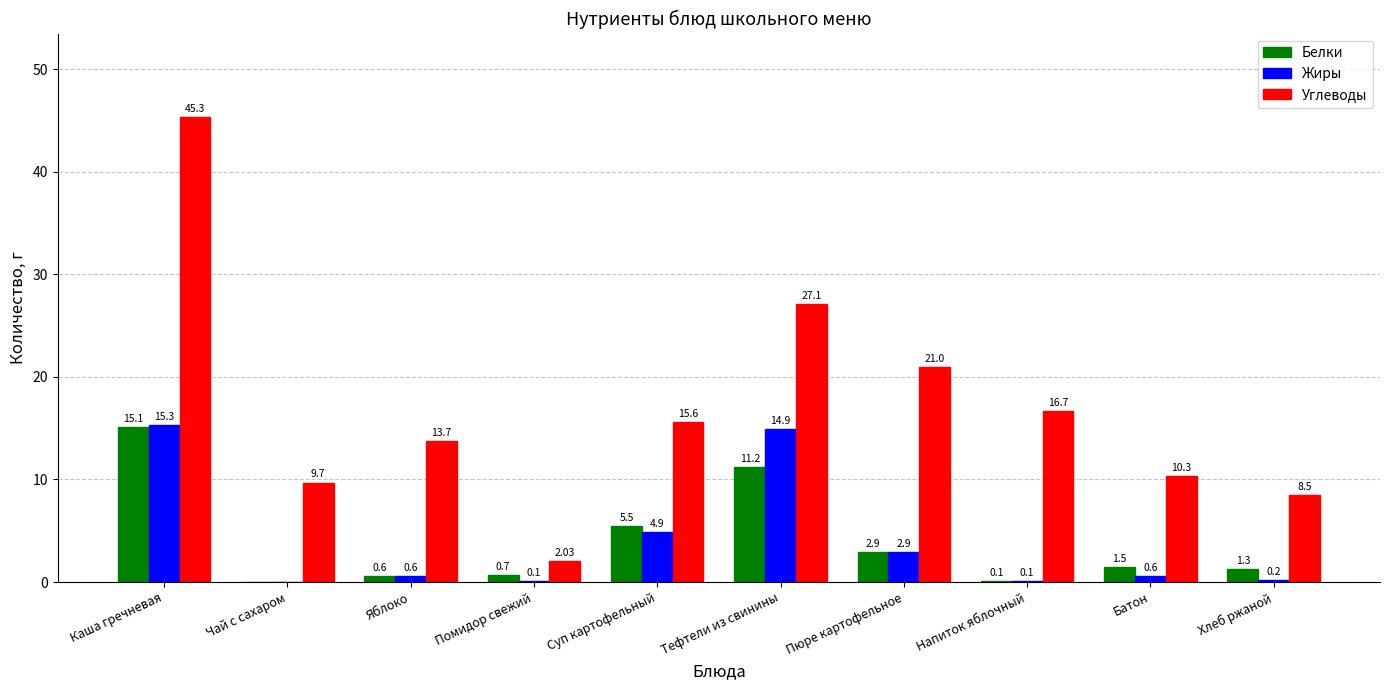

At which category is the sum across all series the highest?

Каша гречневая